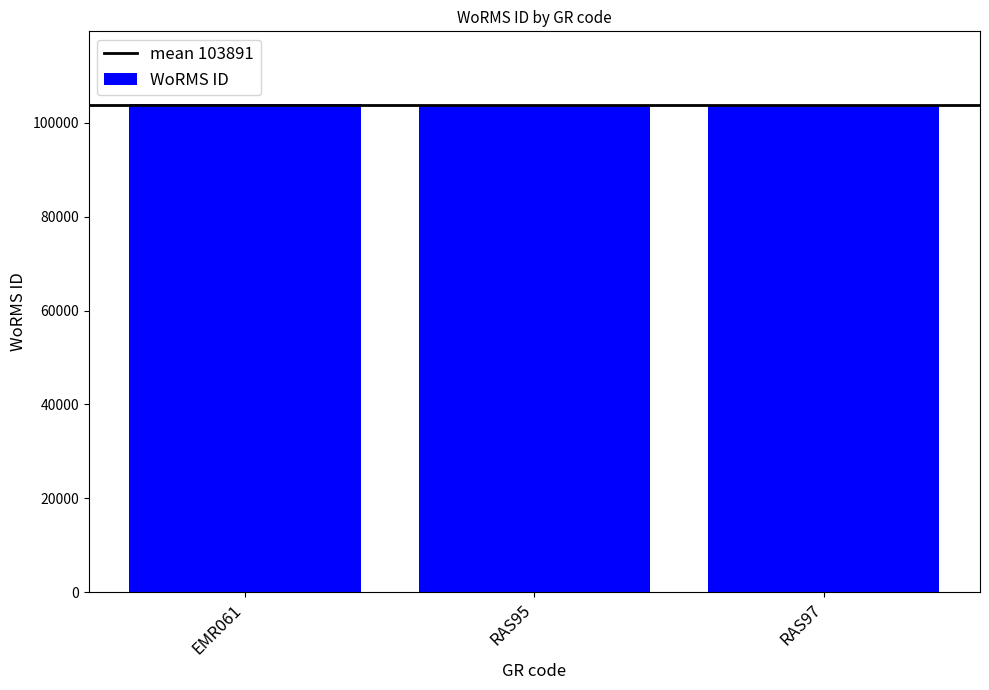

How many data points are less than 103882?

1